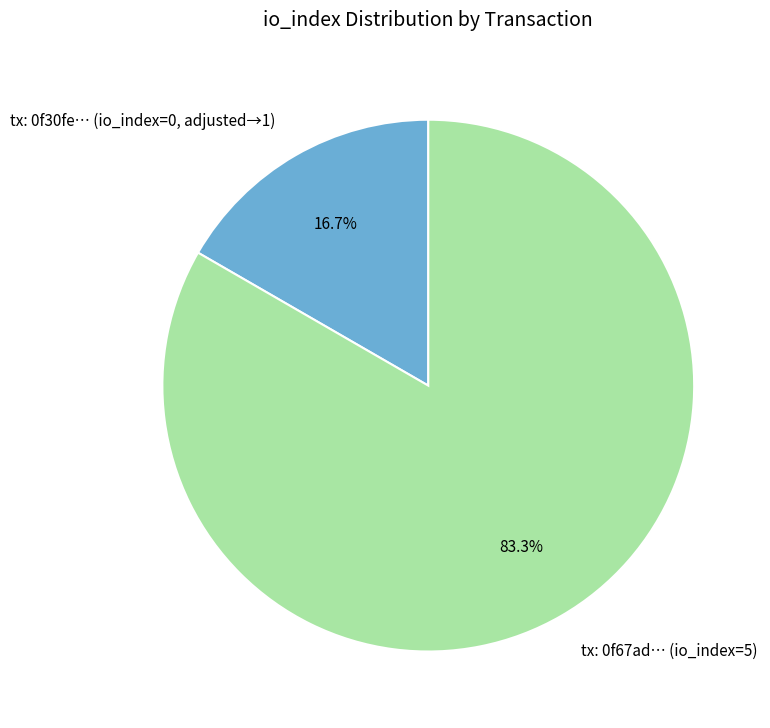

Rank the categories by value from lowest to highest.

tx: 0f30fe… (io_index=0, adjusted→1), tx: 0f67ad… (io_index=5)